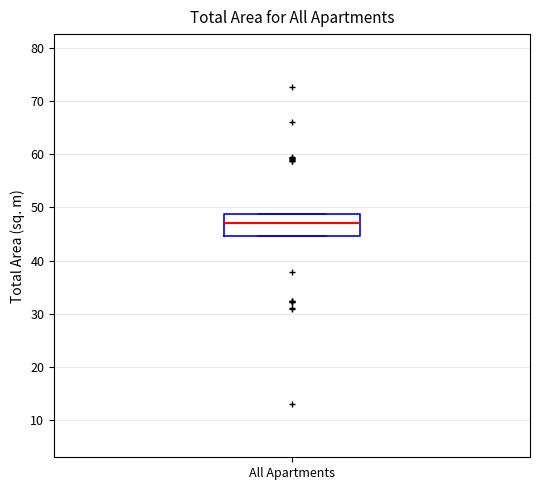

Transcribe this box plot: give where the median line is, the range the box spans, and where the two whiskers end, as read against the y-axis. The values are not printed on the chart, so give them approximately, as read against the axis.

median 47, box 45 to 49, whiskers 45 to 49